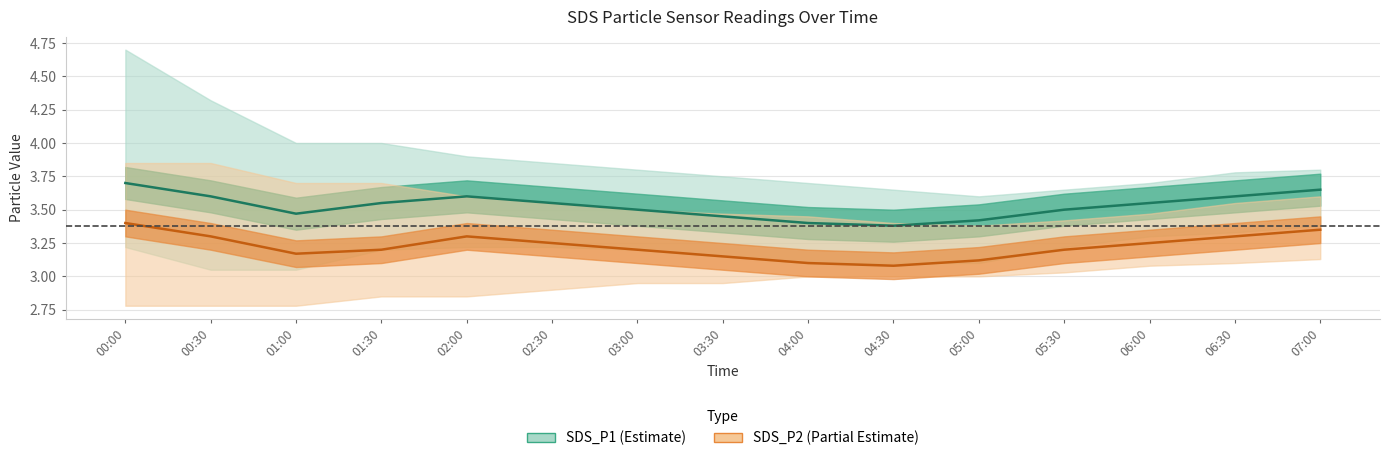

True or false: SDS_P1 center and SDS_P2 center cross at least once.

False